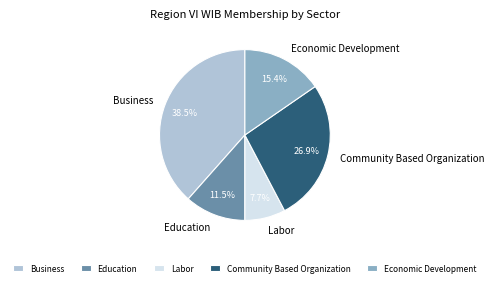

The Economic Development slice represents 15% of the pie. True or false?

True